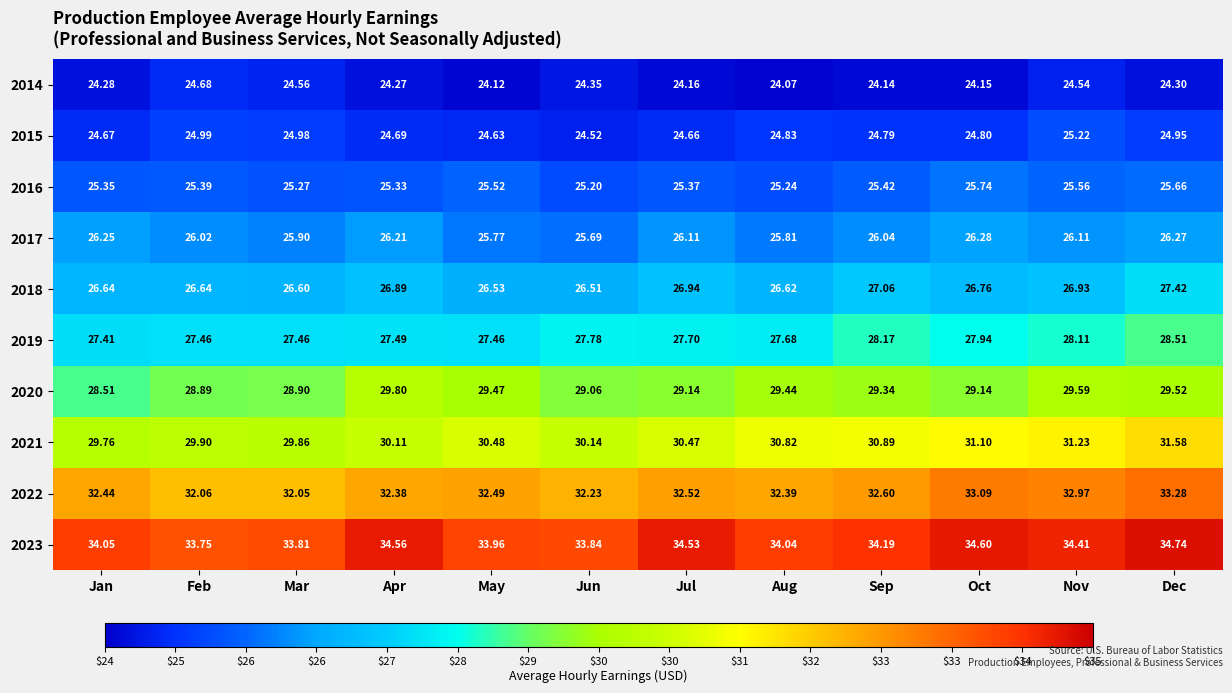

Rank the categories by 2014 value from highest to lowest.

Feb, Mar, Nov, Jun, Dec, Jan, Apr, Jul, Oct, Sep, May, Aug